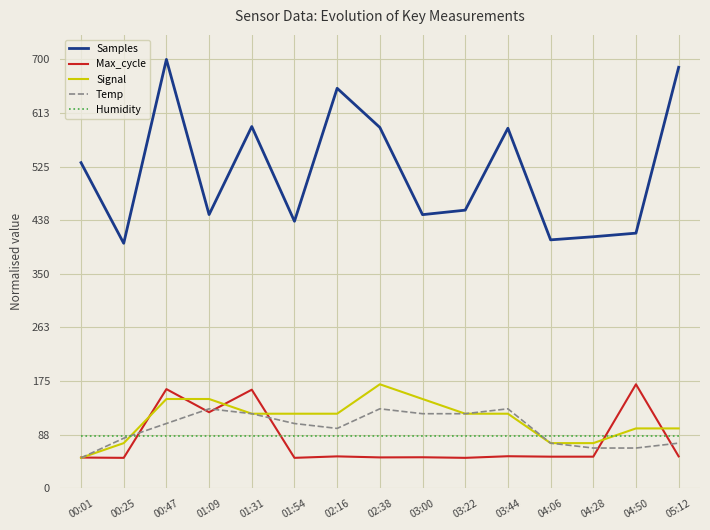

What are all the series names shown in the legend?

Samples, Max_cycle, Signal, Temp, Humidity